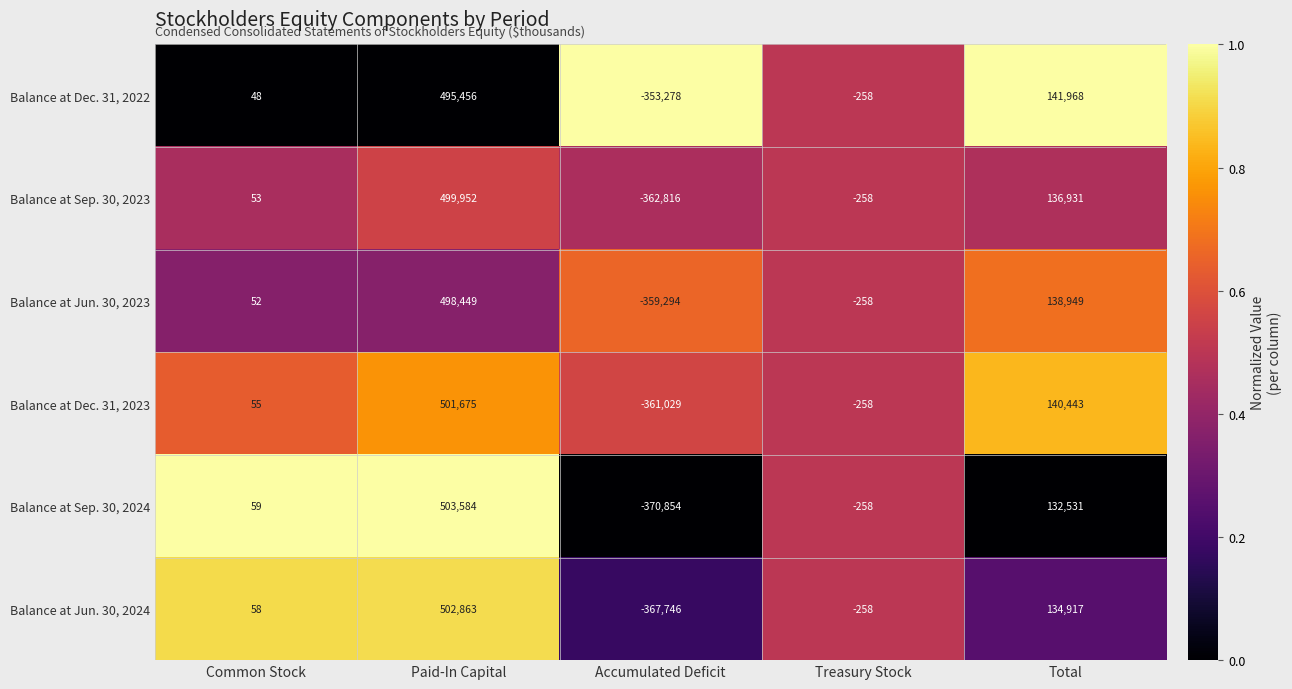

Reading right to left, list all the values displayed in this chart.

Balance at Dec. 31, 2022: Total=141968	Treasury Stock=-258	Accumulated Deficit=-353278	Paid-In Capital=495456	Common Stock=48
Balance at Sep. 30, 2023: Total=136931	Treasury Stock=-258	Accumulated Deficit=-362816	Paid-In Capital=499952	Common Stock=53
Balance at Jun. 30, 2023: Total=138949	Treasury Stock=-258	Accumulated Deficit=-359294	Paid-In Capital=498449	Common Stock=52
Balance at Dec. 31, 2023: Total=140443	Treasury Stock=-258	Accumulated Deficit=-361029	Paid-In Capital=501675	Common Stock=55
Balance at Sep. 30, 2024: Total=132531	Treasury Stock=-258	Accumulated Deficit=-370854	Paid-In Capital=503584	Common Stock=59
Balance at Jun. 30, 2024: Total=134917	Treasury Stock=-258	Accumulated Deficit=-367746	Paid-In Capital=502863	Common Stock=58